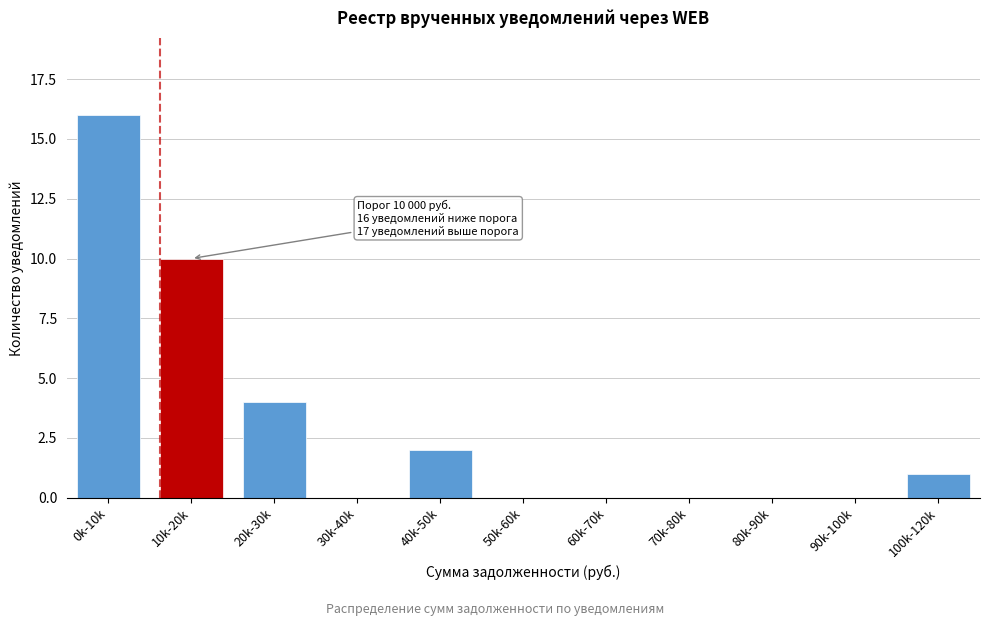

Reading left to right, what are all the values shown in this chart?

0k-10k=16	10k-20k=10	20k-30k=4	30k-40k=0	40k-50k=2	50k-60k=0	60k-70k=0	70k-80k=0	80k-90k=0	90k-100k=0	100k-120k=1